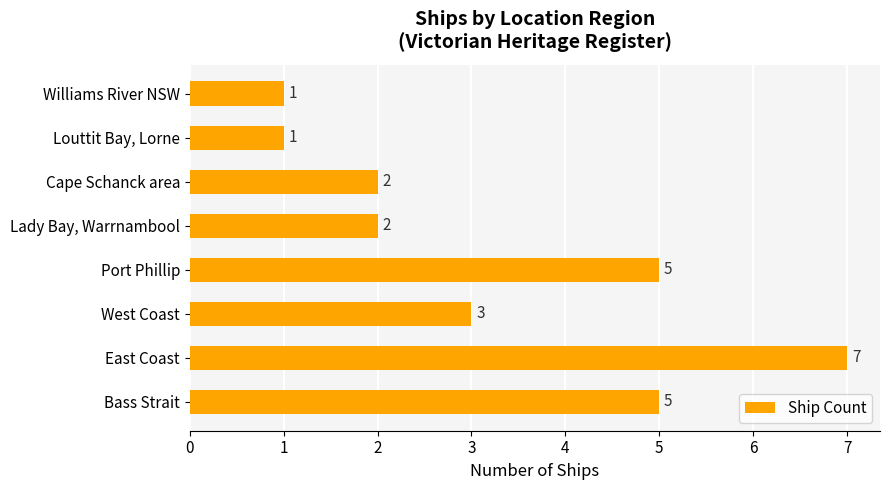

What is the ratio of the value at Louttit Bay, Lorne to the value at West Coast?

0.3